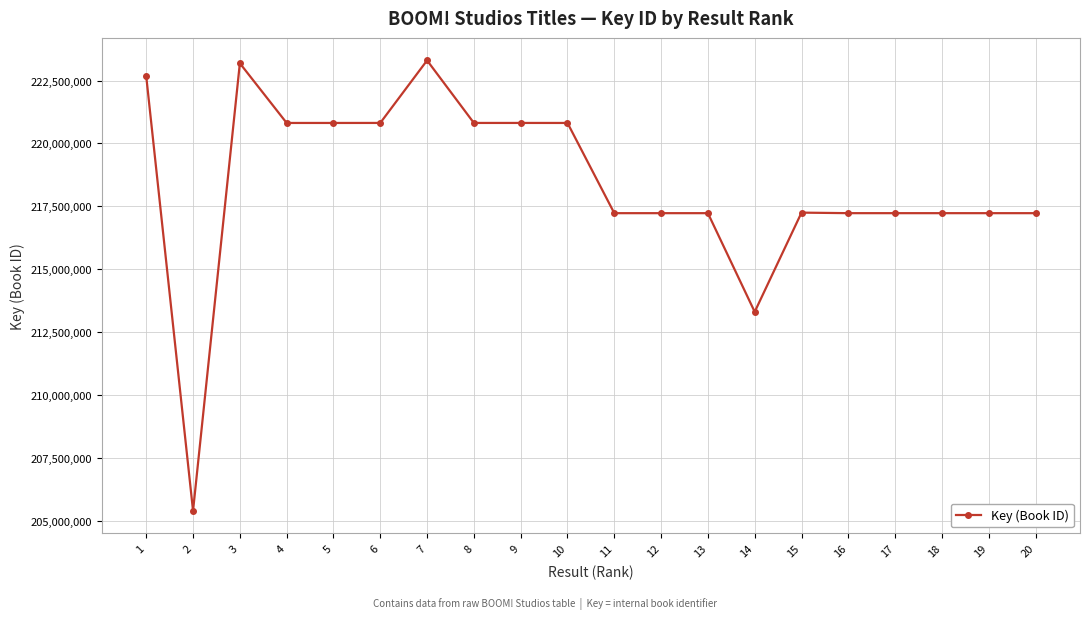

At which label is the value closest to 214345865?

14